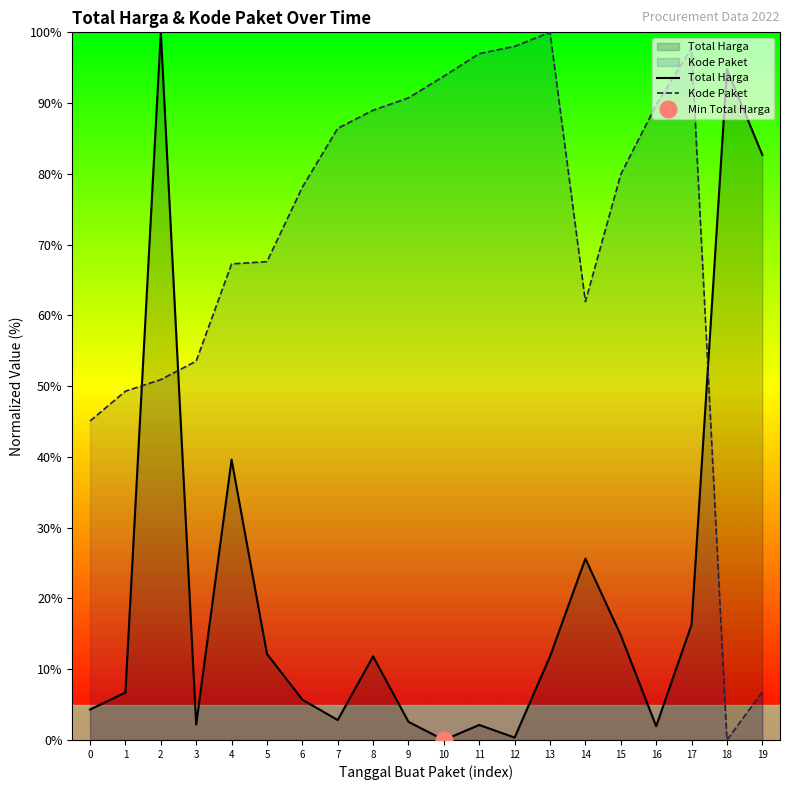

What is the value of the Kode Paket point at the 12th from the left?

97.0